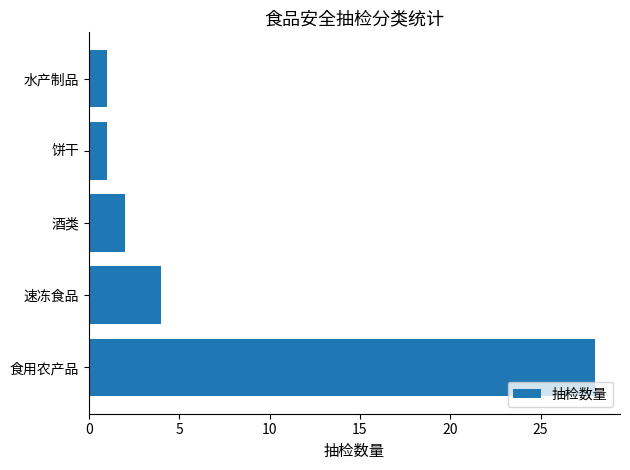

What is the maximum value shown in the chart?

28